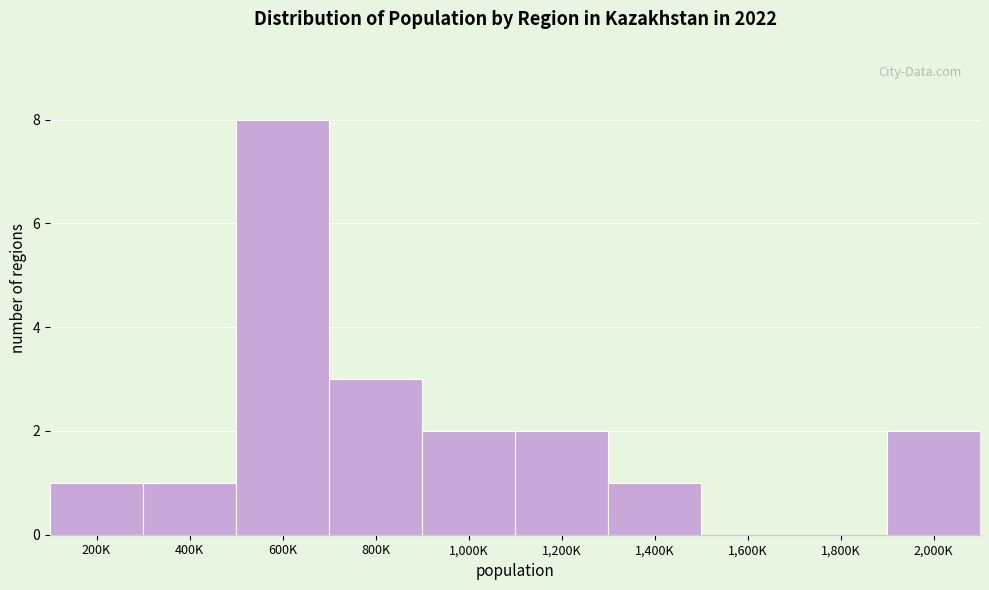

Which label corresponds to the largest value in the chart?

600K